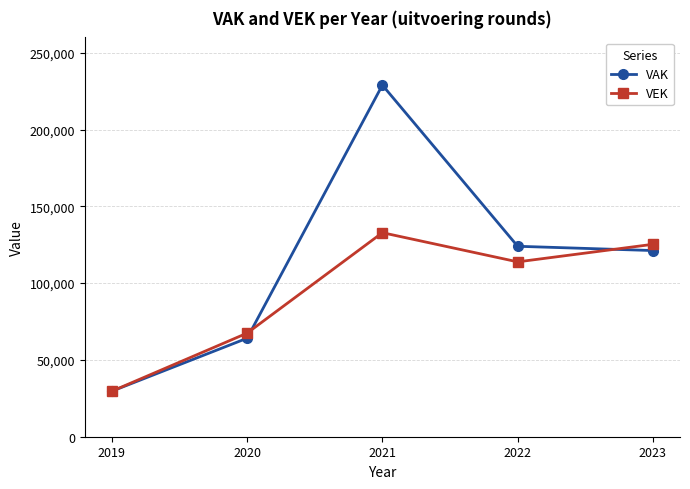

Where is VAK nearest to the value 129289?

2022